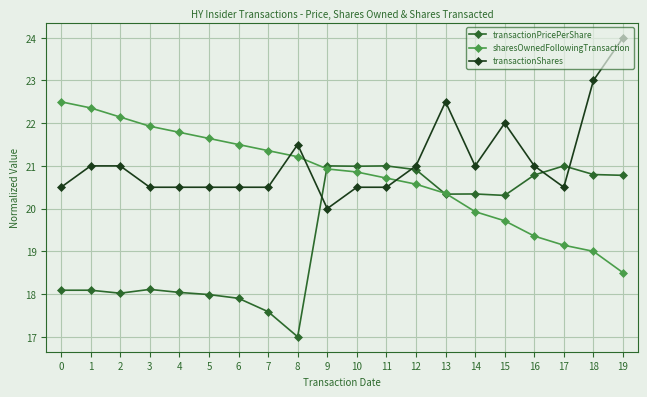

Rank the series by their maximum value, from highest to lowest.

transactionShares, sharesOwnedFollowingTransaction, transactionPricePerShare